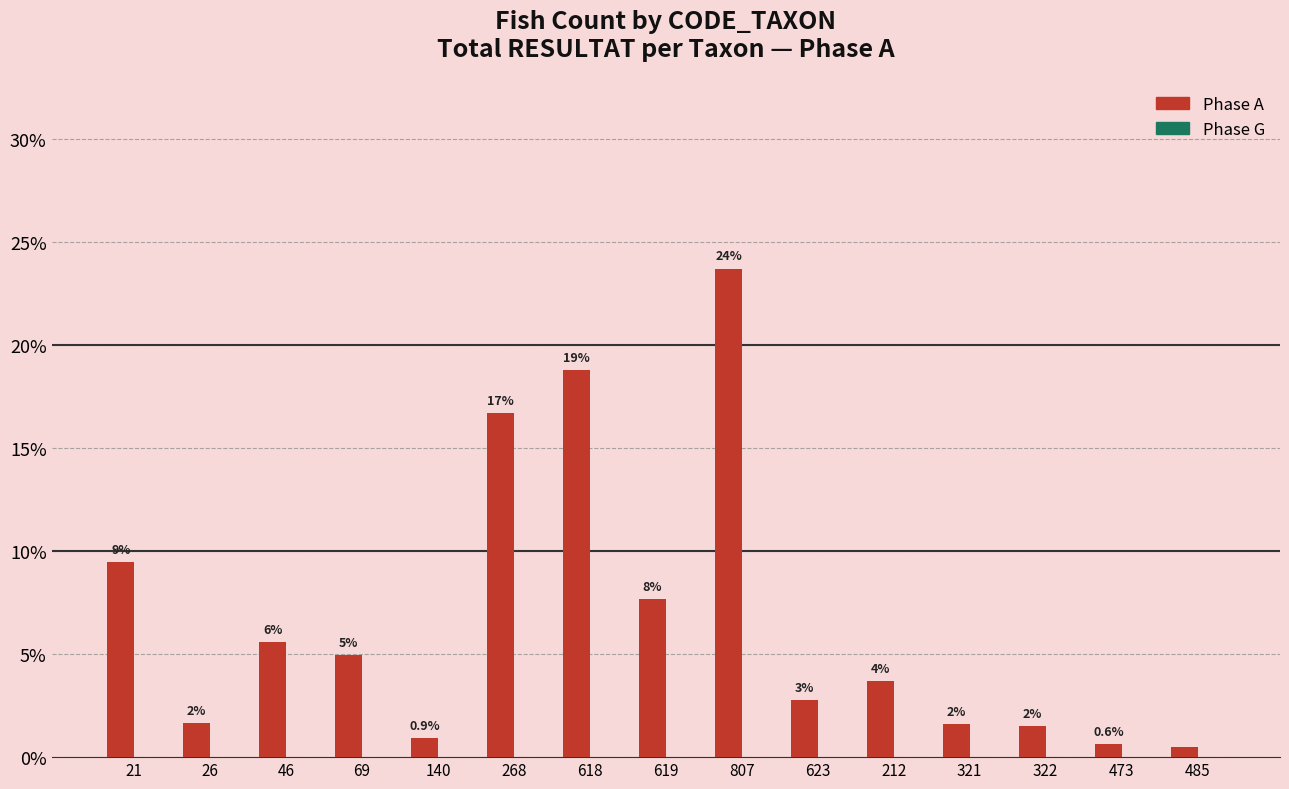

Which has a higher value, 618 or 485?

618